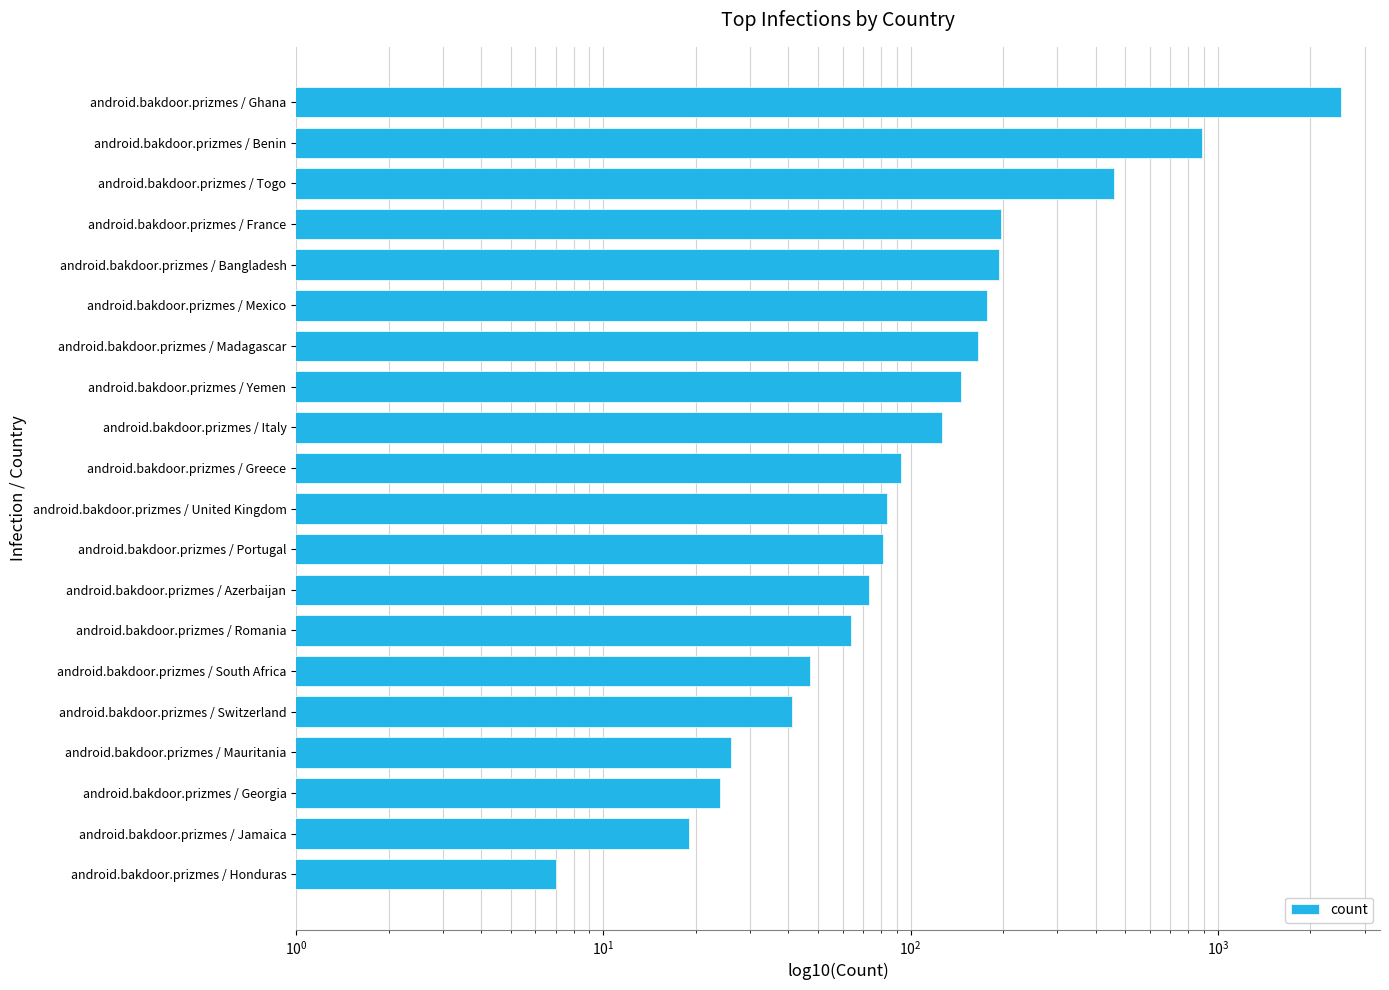

What is the value of the 12th bar from the left?

126